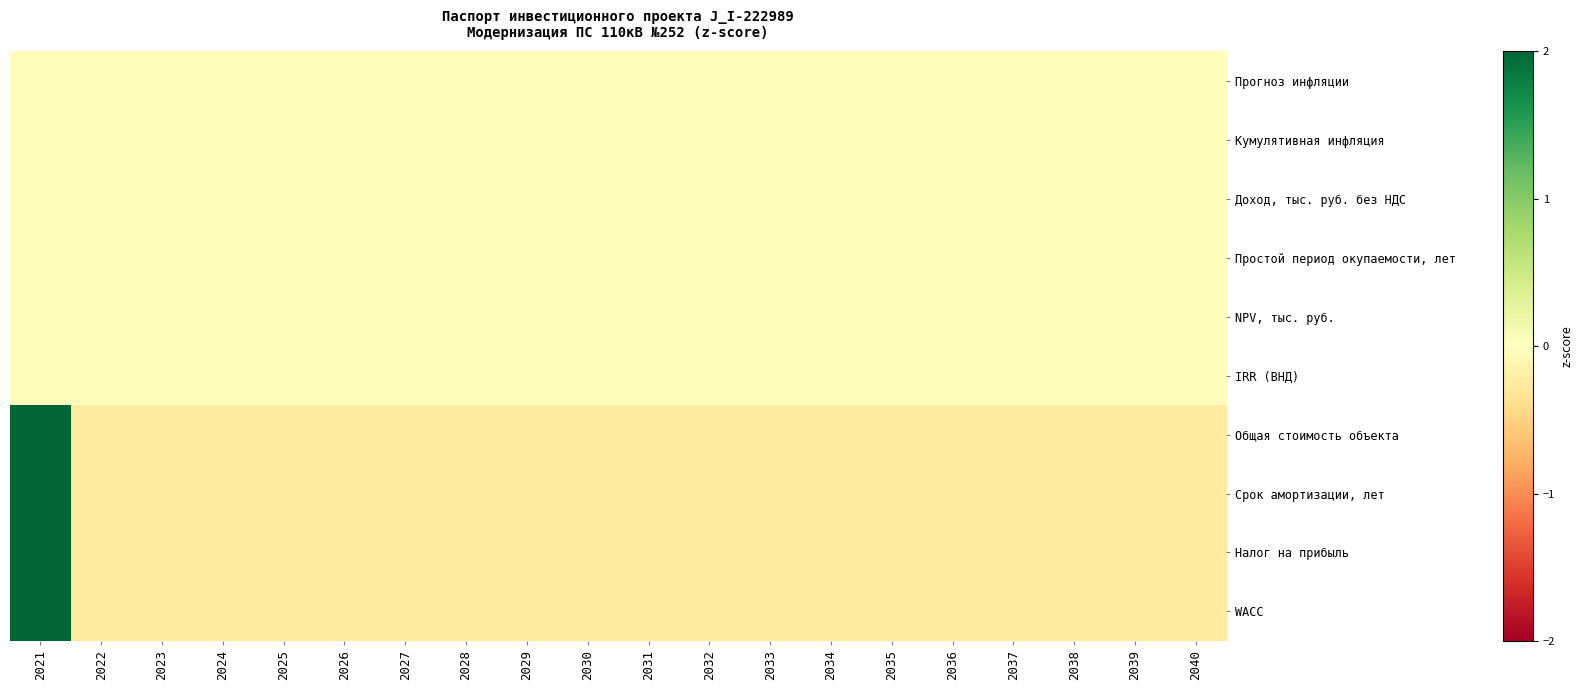

Reading left to right, what are all the values shown in this chart?

Прогноз инфляции: 2021=0.0	2022=0.0	2023=0.0	2024=0.0	2025=0.0	2026=0.0	2027=0.0	2028=0.0	2029=0.0	2030=0.0	2031=0.0	2032=0.0	2033=0.0	2034=0.0	2035=0.0	2036=0.0	2037=0.0	2038=0.0	2039=0.0	2040=0.0
Кумулятивная инфляция: 2021=0.0	2022=0.0	2023=0.0	2024=0.0	2025=0.0	2026=0.0	2027=0.0	2028=0.0	2029=0.0	2030=0.0	2031=0.0	2032=0.0	2033=0.0	2034=0.0	2035=0.0	2036=0.0	2037=0.0	2038=0.0	2039=0.0	2040=0.0
Доход, тыс. руб. без НДС: 2021=0.0	2022=0.0	2023=0.0	2024=0.0	2025=0.0	2026=0.0	2027=0.0	2028=0.0	2029=0.0	2030=0.0	2031=0.0	2032=0.0	2033=0.0	2034=0.0	2035=0.0	2036=0.0	2037=0.0	2038=0.0	2039=0.0	2040=0.0
Простой период окупаемости, лет: 2021=0.0	2022=0.0	2023=0.0	2024=0.0	2025=0.0	2026=0.0	2027=0.0	2028=0.0	2029=0.0	2030=0.0	2031=0.0	2032=0.0	2033=0.0	2034=0.0	2035=0.0	2036=0.0	2037=0.0	2038=0.0	2039=0.0	2040=0.0
NPV, тыс. руб.: 2021=0.0	2022=0.0	2023=0.0	2024=0.0	2025=0.0	2026=0.0	2027=0.0	2028=0.0	2029=0.0	2030=0.0	2031=0.0	2032=0.0	2033=0.0	2034=0.0	2035=0.0	2036=0.0	2037=0.0	2038=0.0	2039=0.0	2040=0.0
IRR (ВНД): 2021=0.0	2022=0.0	2023=0.0	2024=0.0	2025=0.0	2026=0.0	2027=0.0	2028=0.0	2029=0.0	2030=0.0	2031=0.0	2032=0.0	2033=0.0	2034=0.0	2035=0.0	2036=0.0	2037=0.0	2038=0.0	2039=0.0	2040=0.0
Общая стоимость объекта: 2021=4.4	2022=-0.2	2023=-0.2	2024=-0.2	2025=-0.2	2026=-0.2	2027=-0.2	2028=-0.2	2029=-0.2	2030=-0.2	2031=-0.2	2032=-0.2	2033=-0.2	2034=-0.2	2035=-0.2	2036=-0.2	2037=-0.2	2038=-0.2	2039=-0.2	2040=-0.2
Срок амортизации, лет: 2021=4.4	2022=-0.2	2023=-0.2	2024=-0.2	2025=-0.2	2026=-0.2	2027=-0.2	2028=-0.2	2029=-0.2	2030=-0.2	2031=-0.2	2032=-0.2	2033=-0.2	2034=-0.2	2035=-0.2	2036=-0.2	2037=-0.2	2038=-0.2	2039=-0.2	2040=-0.2
Налог на прибыль: 2021=4.4	2022=-0.2	2023=-0.2	2024=-0.2	2025=-0.2	2026=-0.2	2027=-0.2	2028=-0.2	2029=-0.2	2030=-0.2	2031=-0.2	2032=-0.2	2033=-0.2	2034=-0.2	2035=-0.2	2036=-0.2	2037=-0.2	2038=-0.2	2039=-0.2	2040=-0.2
WACC: 2021=4.4	2022=-0.2	2023=-0.2	2024=-0.2	2025=-0.2	2026=-0.2	2027=-0.2	2028=-0.2	2029=-0.2	2030=-0.2	2031=-0.2	2032=-0.2	2033=-0.2	2034=-0.2	2035=-0.2	2036=-0.2	2037=-0.2	2038=-0.2	2039=-0.2	2040=-0.2